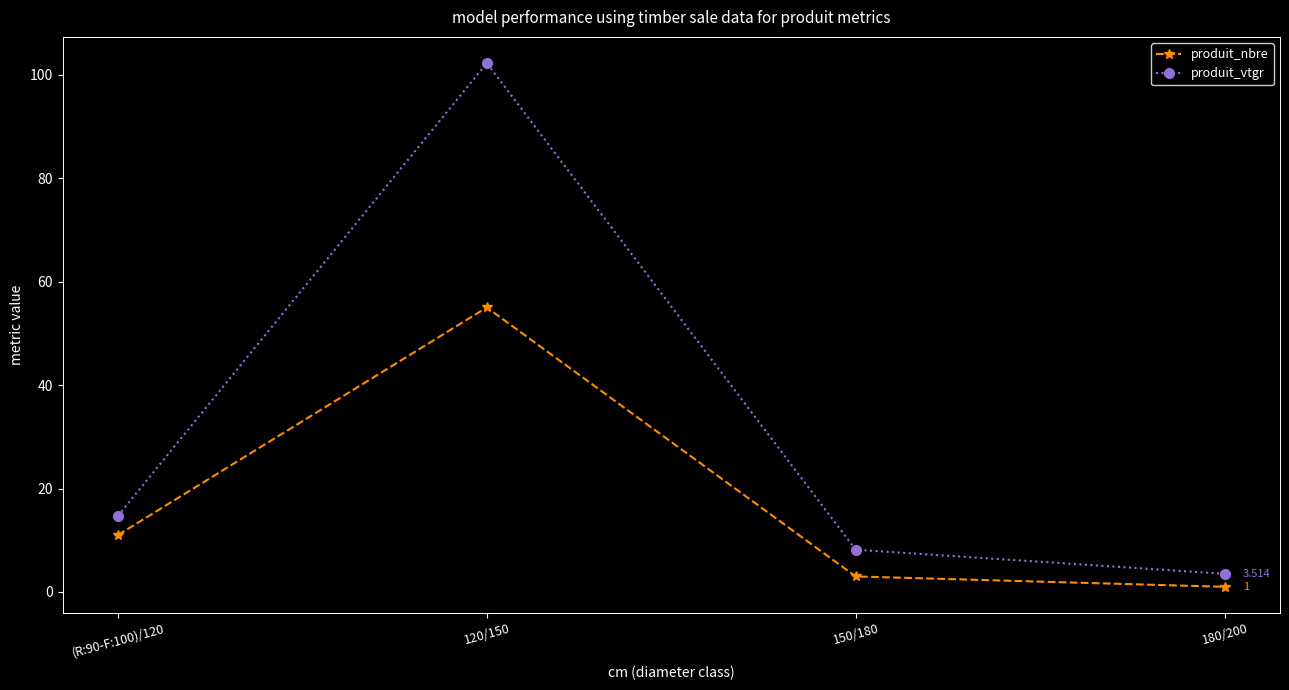

Is it true that produit_vtgr equals 146.9 at 120/150?

False